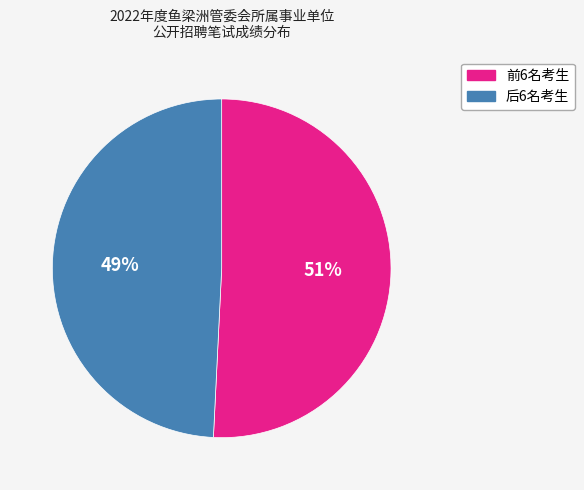

To the nearest percent, what is the average slice percentage?

50%